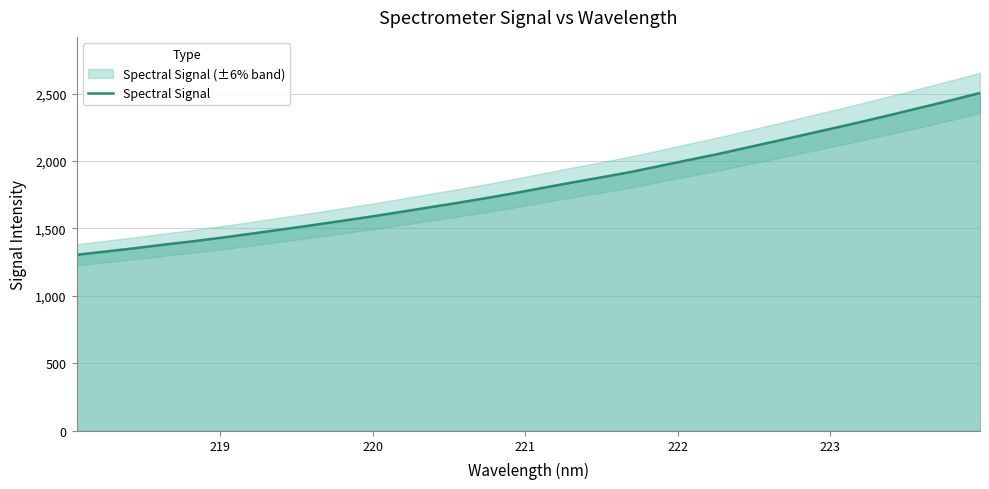

What is the minimum value for Spectral Signal?

1304.8